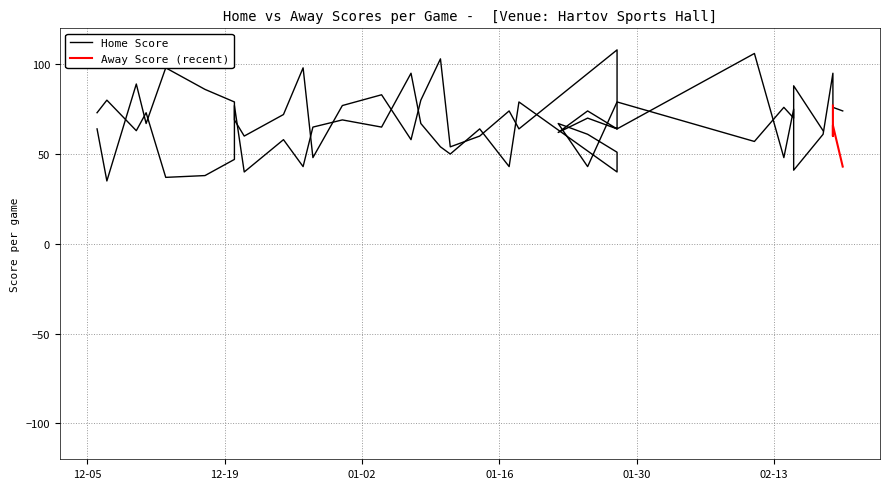

What is the change in value from 28-01-2024 to 15-02-2024?

+11